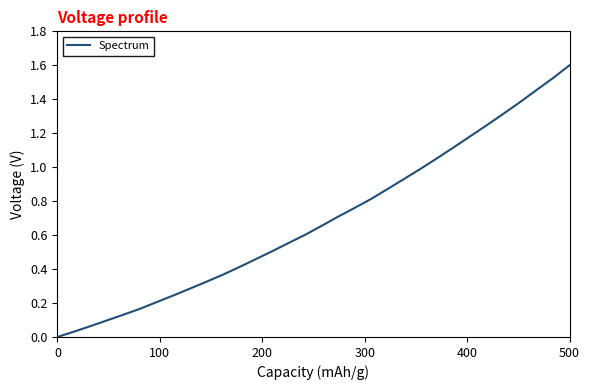

How many lines are shown in the chart?

1